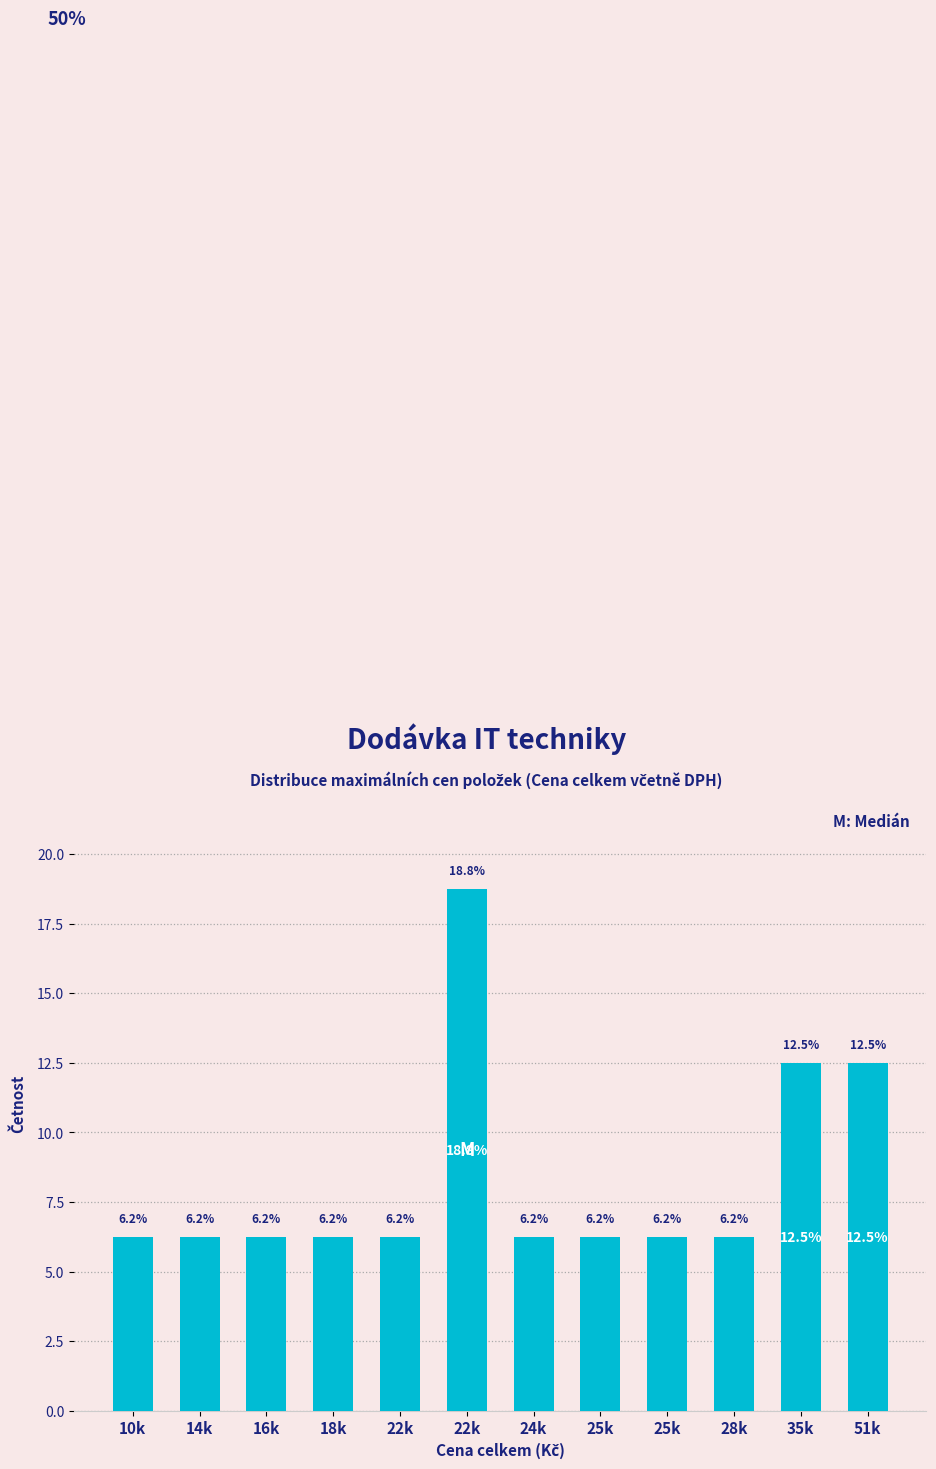

How many data points does each series have?

12